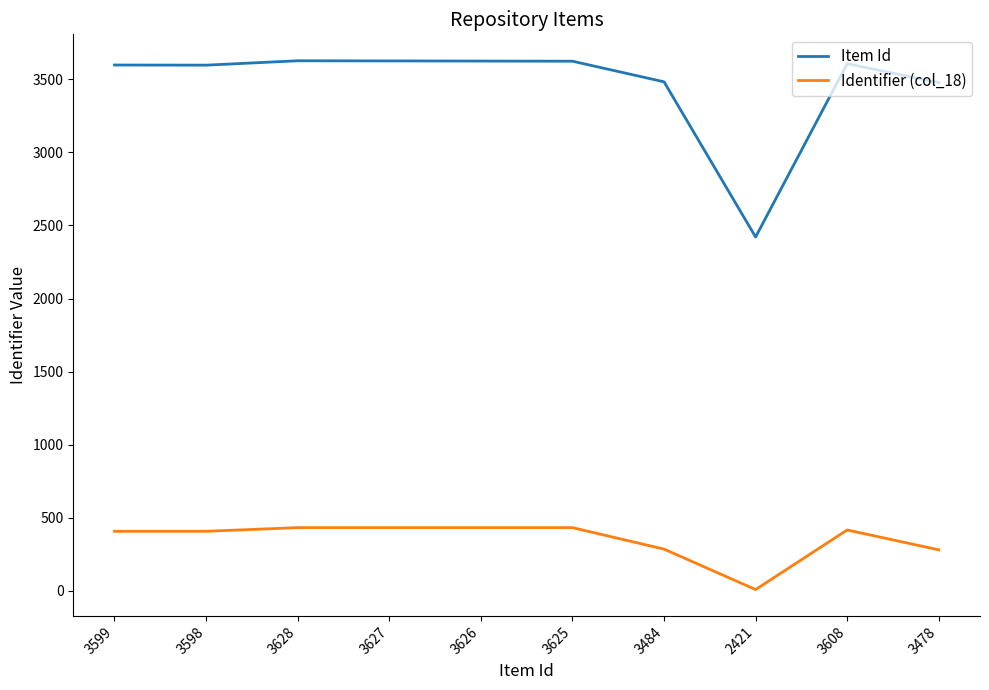

What position from the right is 3626?

6